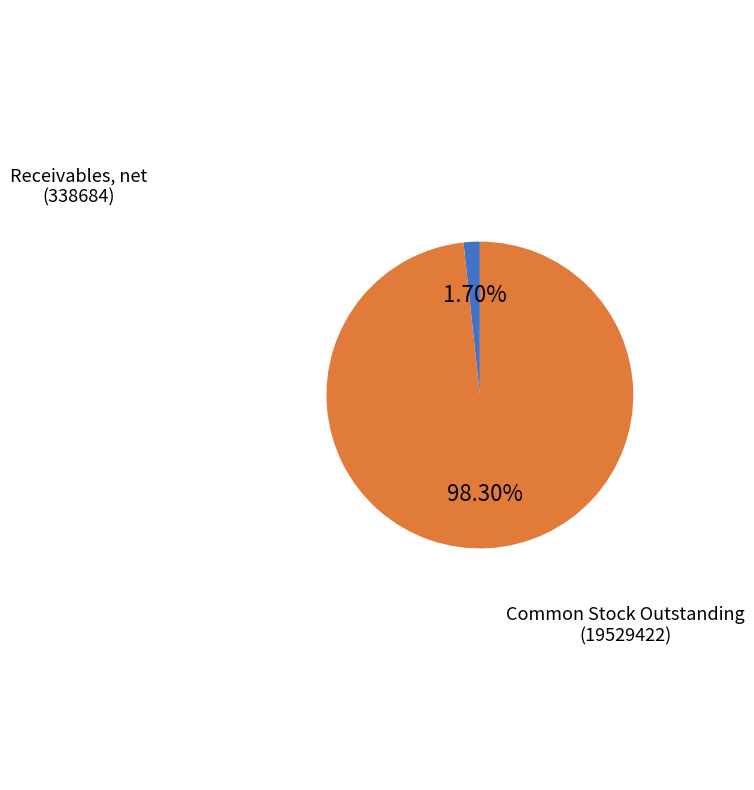

Is there a majority slice in this chart?

Yes